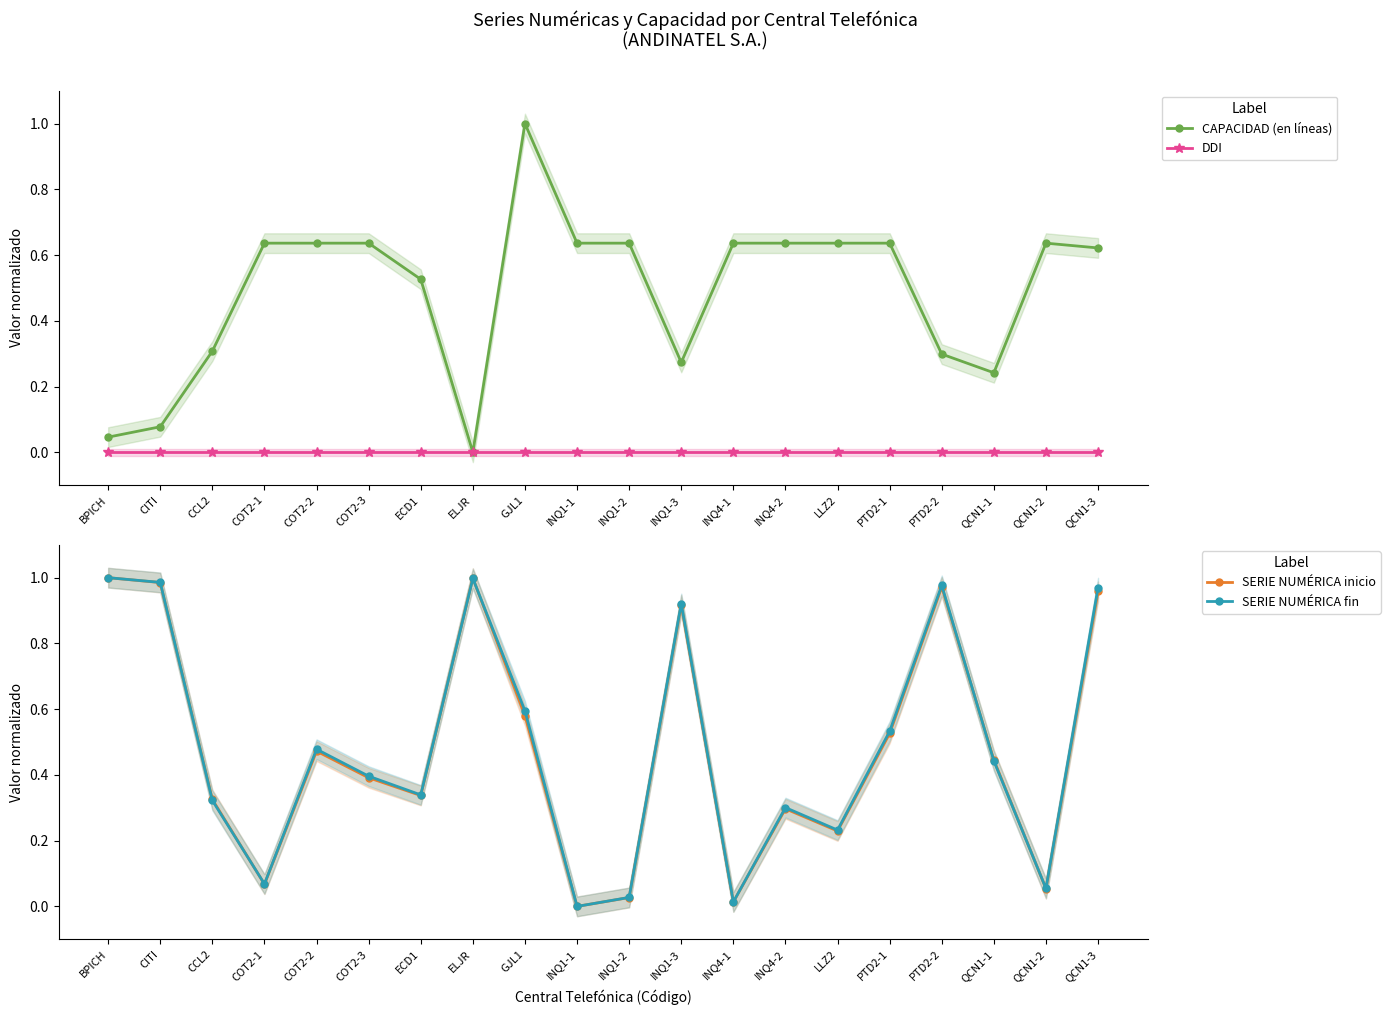

Which has a higher value, CITI or QCN1-2?

QCN1-2